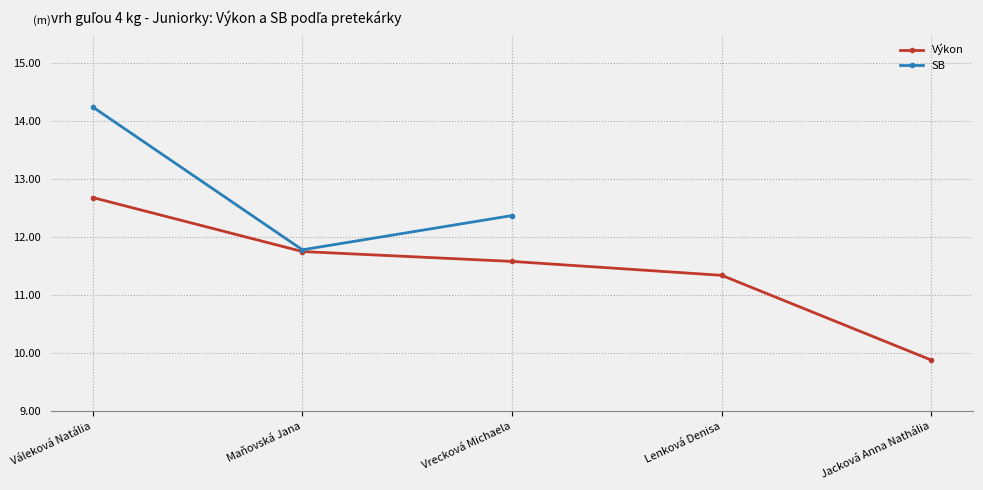

The Výkon series shows 9.9 at Jacková Anna Nathália. True or false?

True